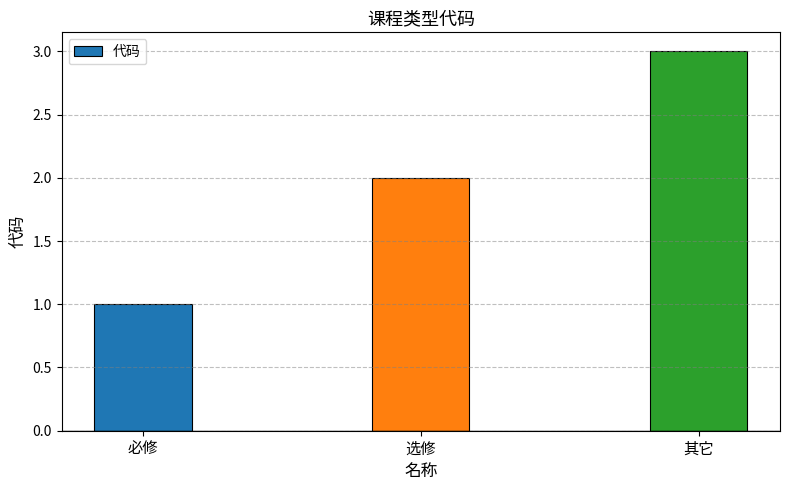

What is the difference between the values at 选修 and 其它?

1